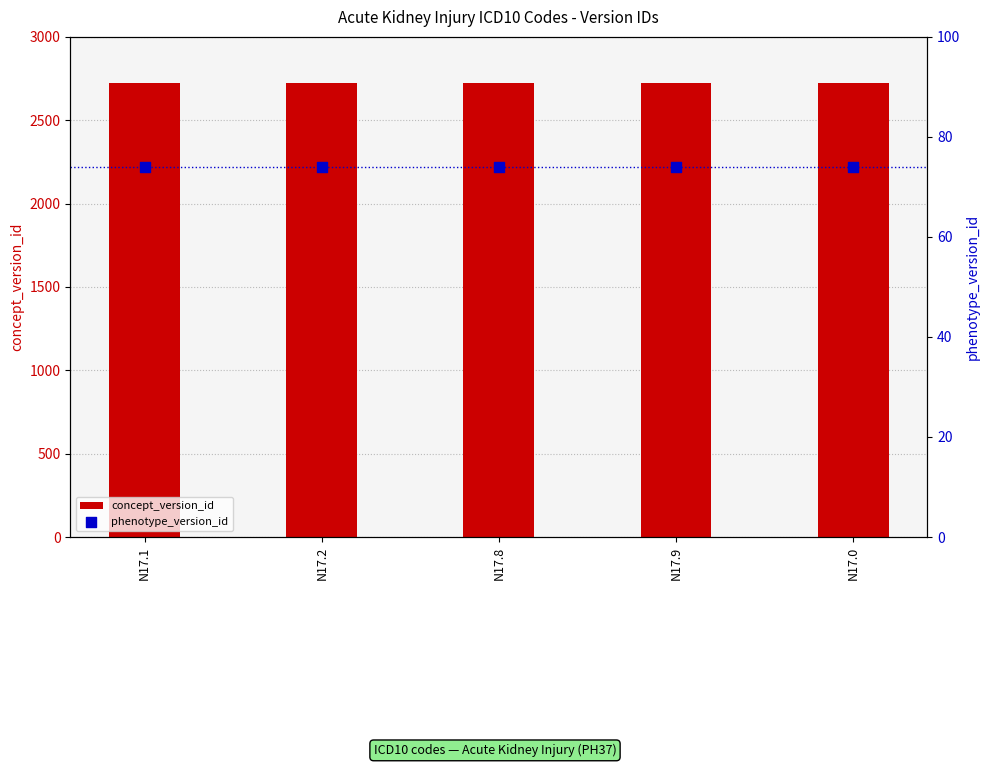

At how many categories does at least one series exceed 1142?

5